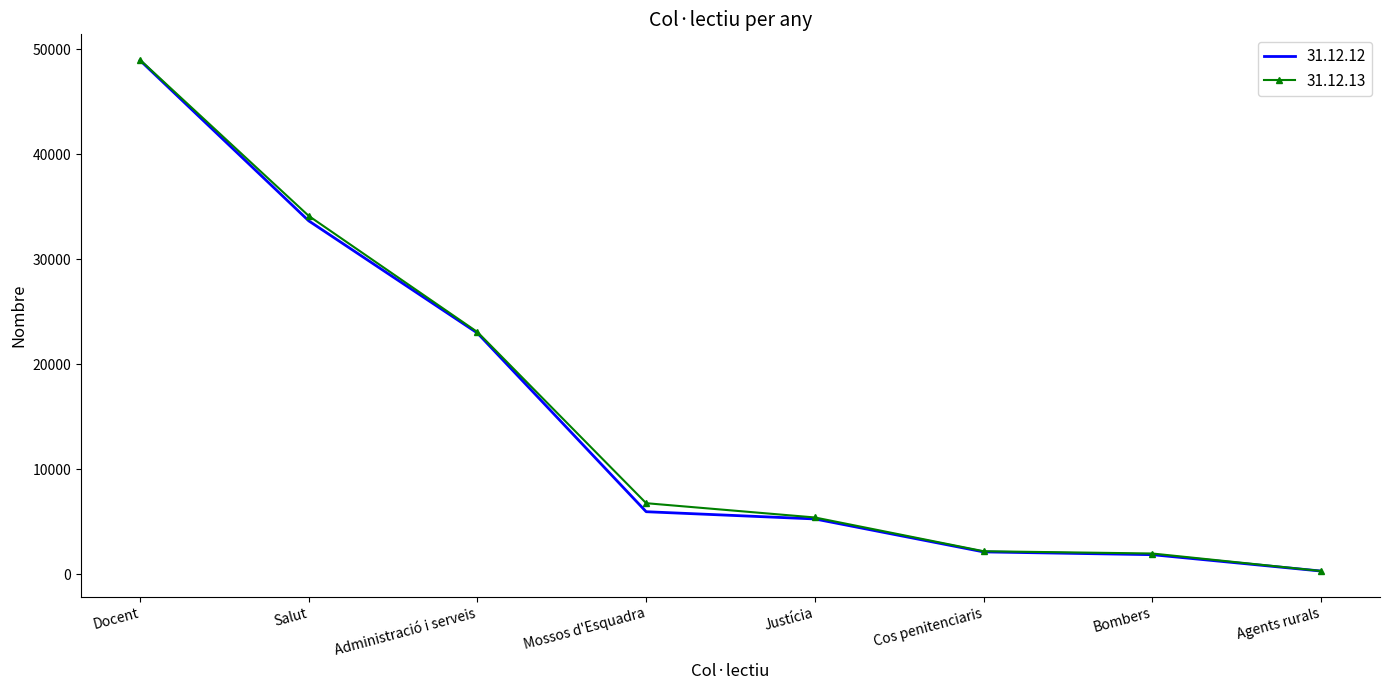

True or false: 31.12.12 has a value of 1880 at Bombers.

True